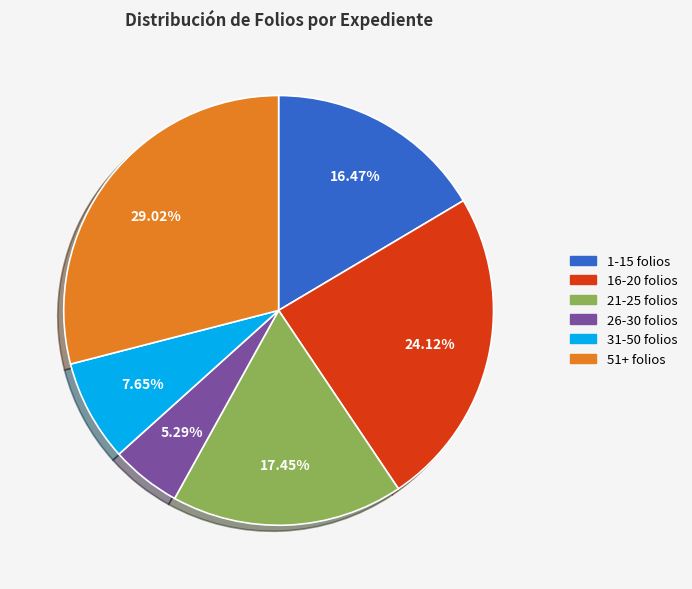

Does any single category account for the majority?

No